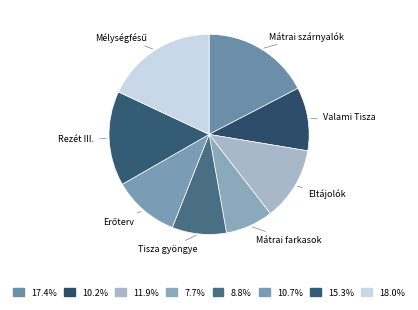

Does any single category account for the majority?

No